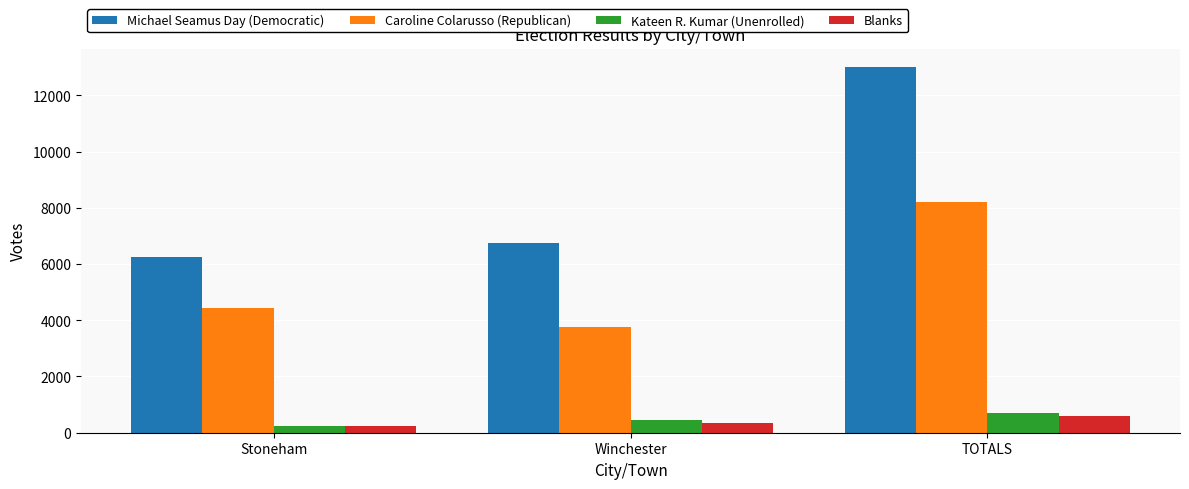

Reading left to right, transcribe all the data shown in this chart.

Michael Seamus Day (Democratic): 6237	6763	13000
Caroline Colarusso (Republican): 4425	3770	8195
Kateen R. Kumar (Unenrolled): 242	450	692
Blanks: 248	336	584